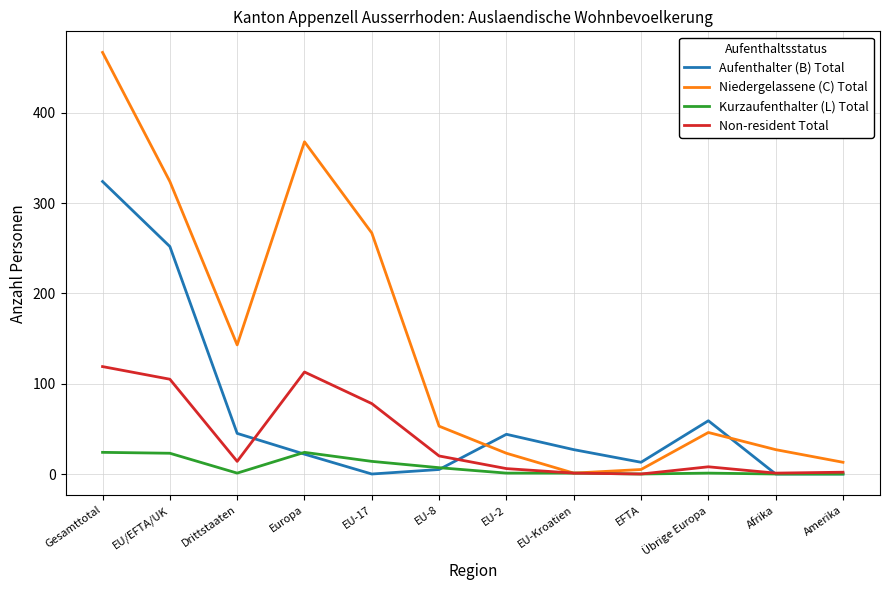

True or false: Niedergelassene (C) Total and Aufenthalter (B) Total intersect in this chart.

True